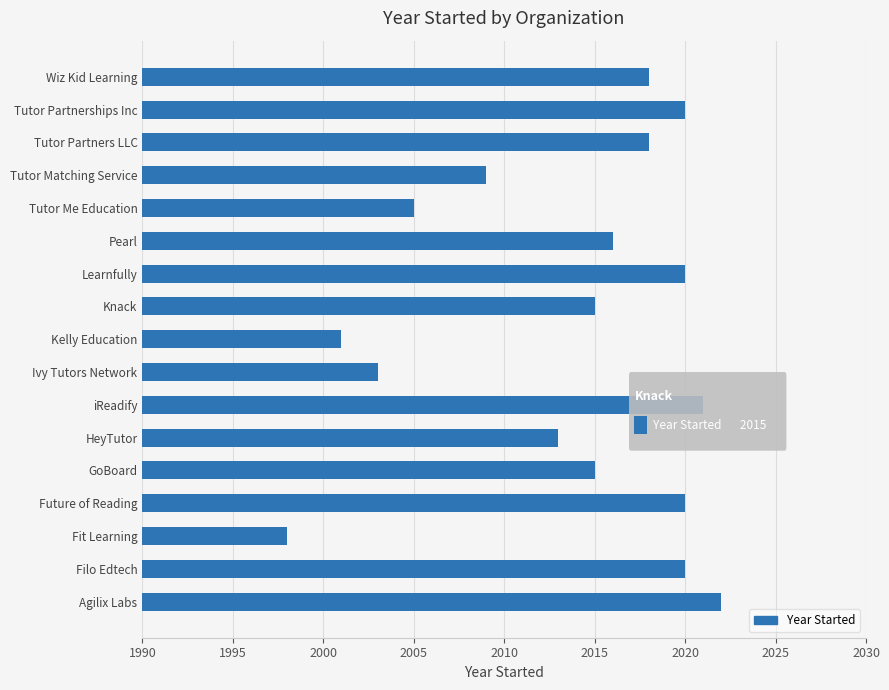

What is the average value?

2014